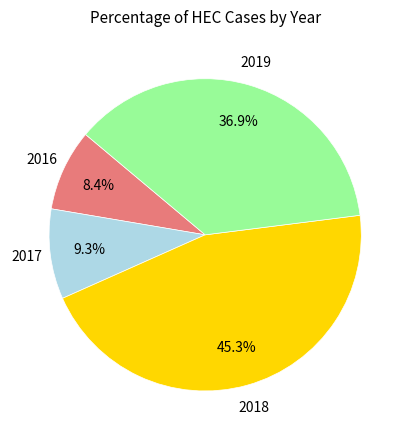

Is there a majority slice in this chart?

No